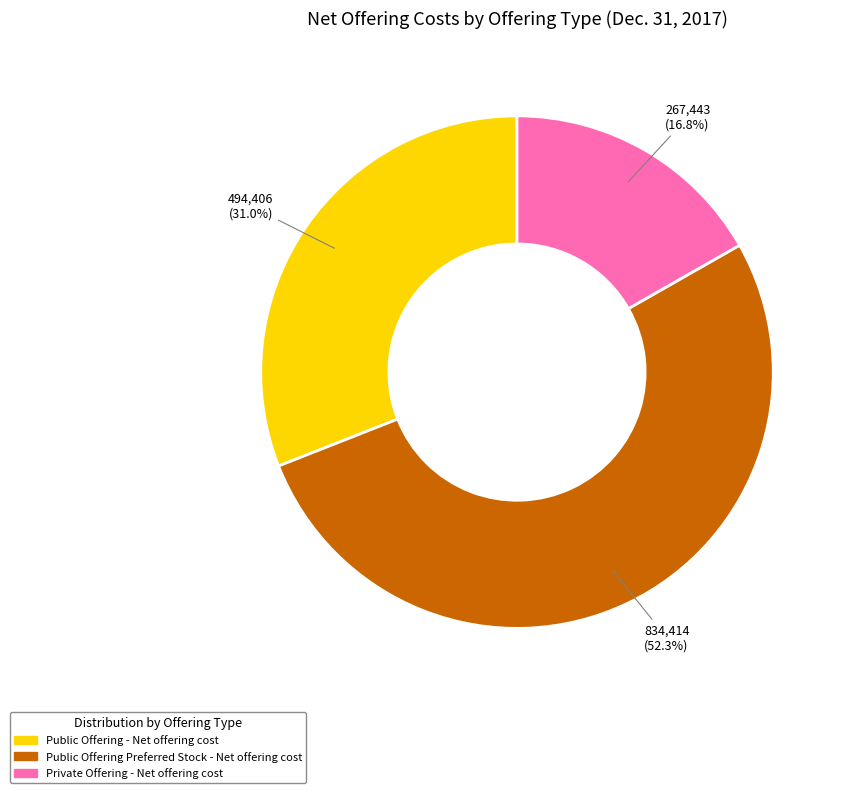

How many slices are in this pie chart?

3